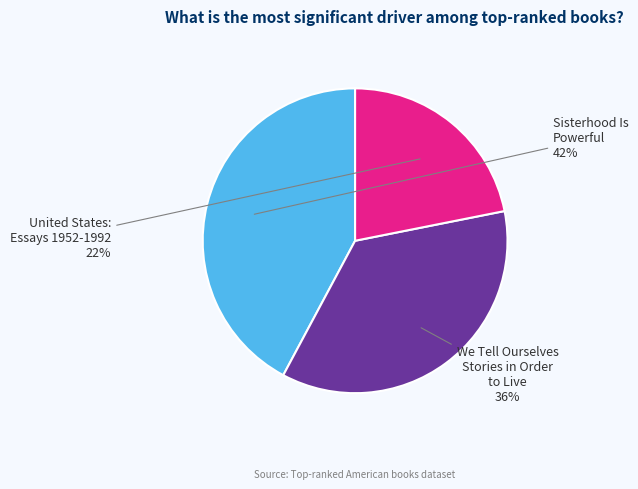

Count the number of slices in the pie.

3